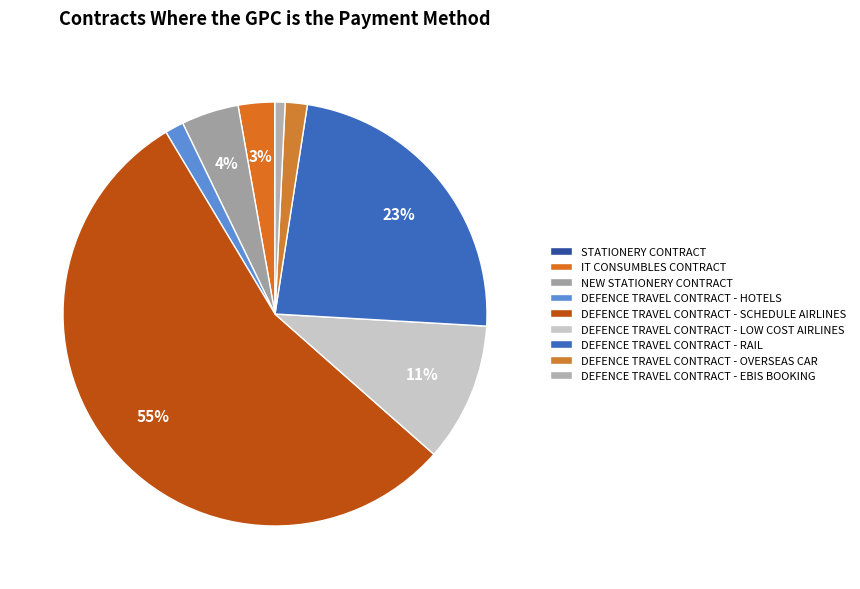

The IT CONSUMBLES CONTRACT slice represents 3% of the pie. True or false?

True